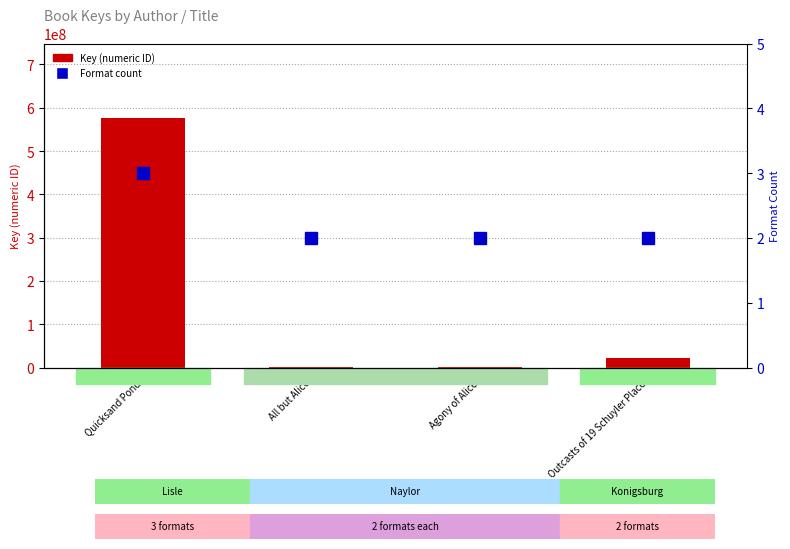

List the series in order of their peak value, lowest first.

Format count, Key (numeric ID)